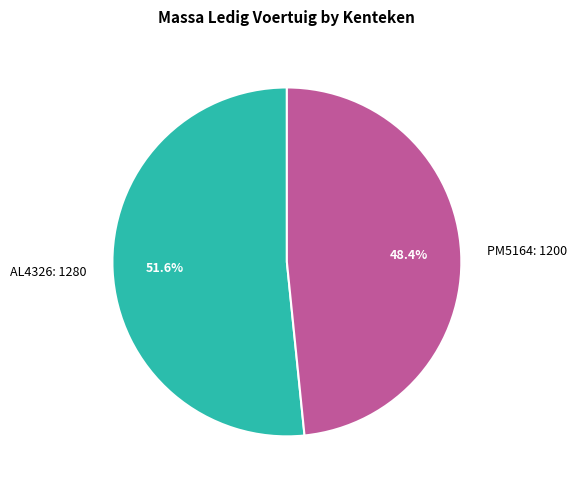

Count the number of slices in the pie.

2